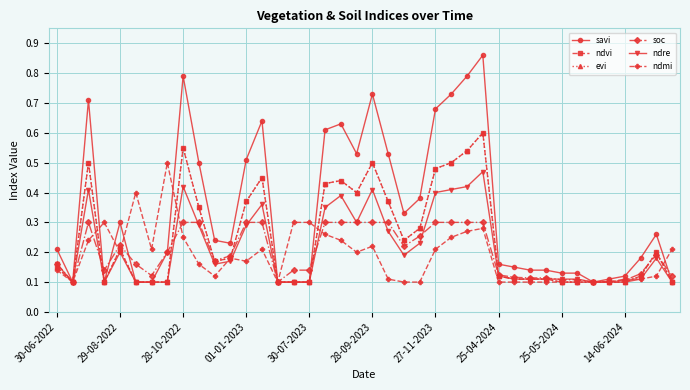

Is this an area chart (filled region under the line)?

No